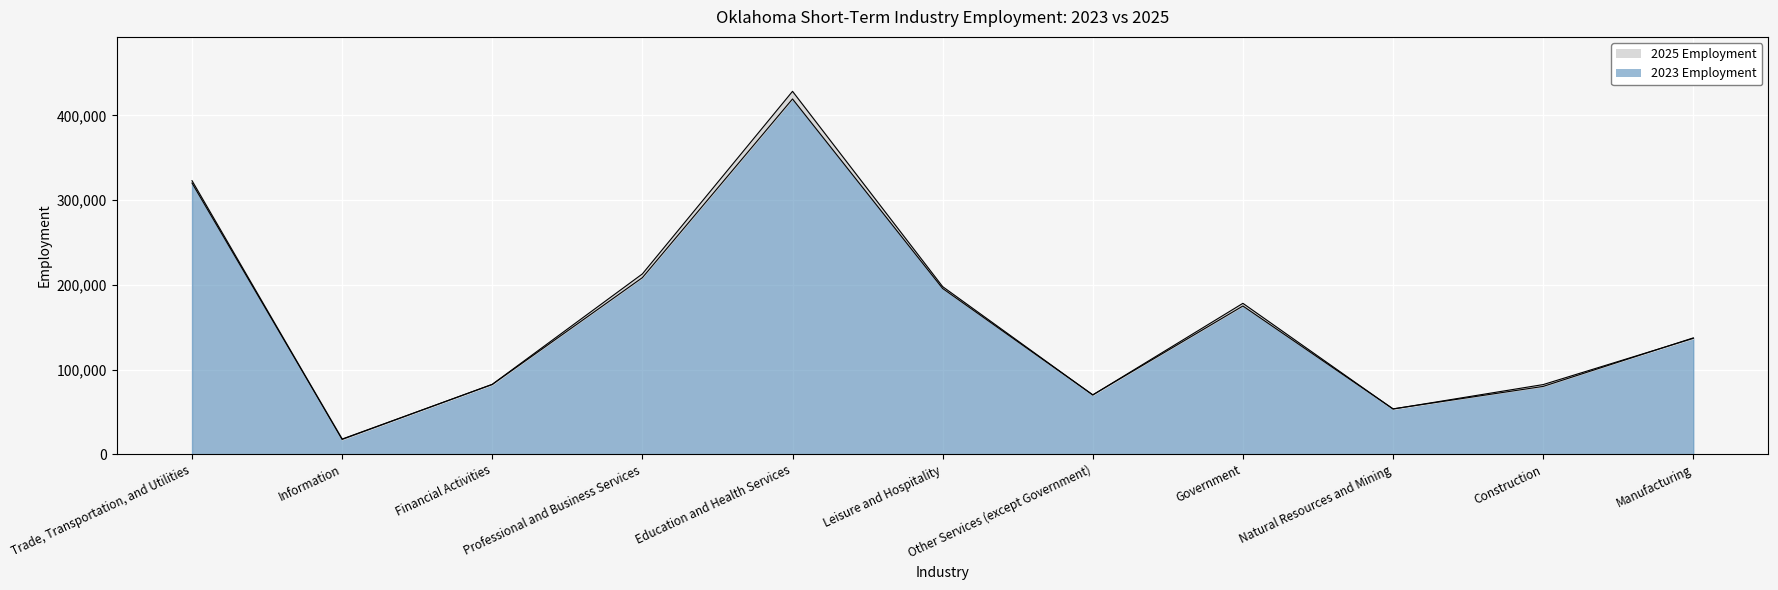

How many intersections are there between 2025 Employment and 2023 Employment?

7